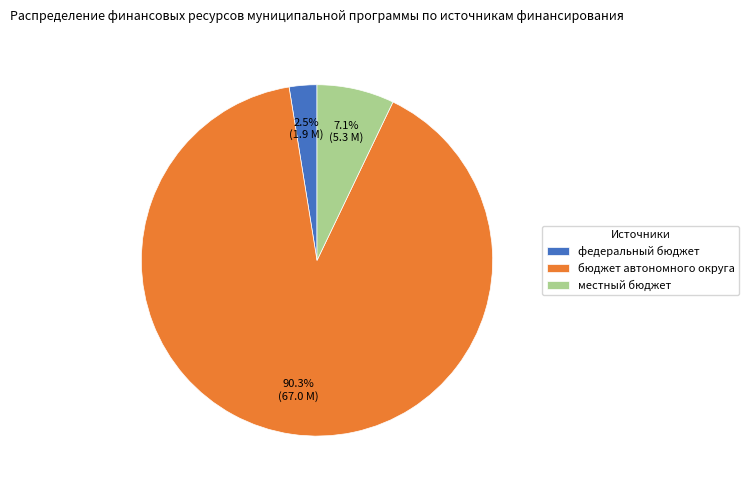

Is there a majority slice in this chart?

Yes